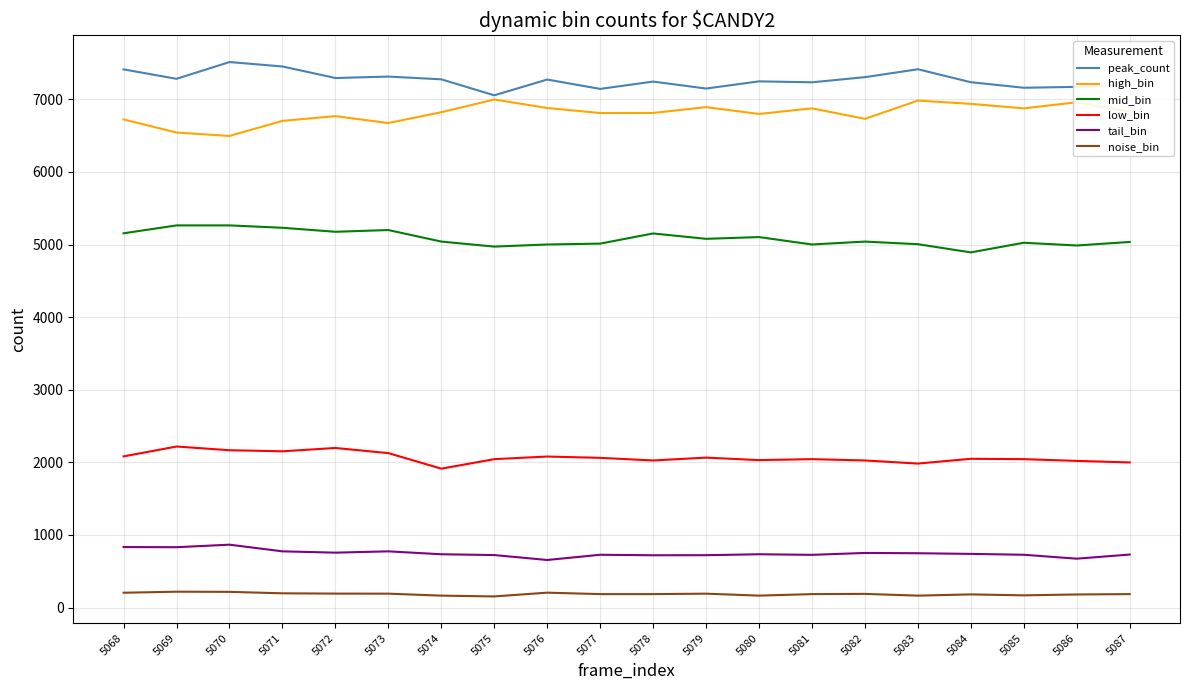

What is the highest value of the peak_count series?

7514